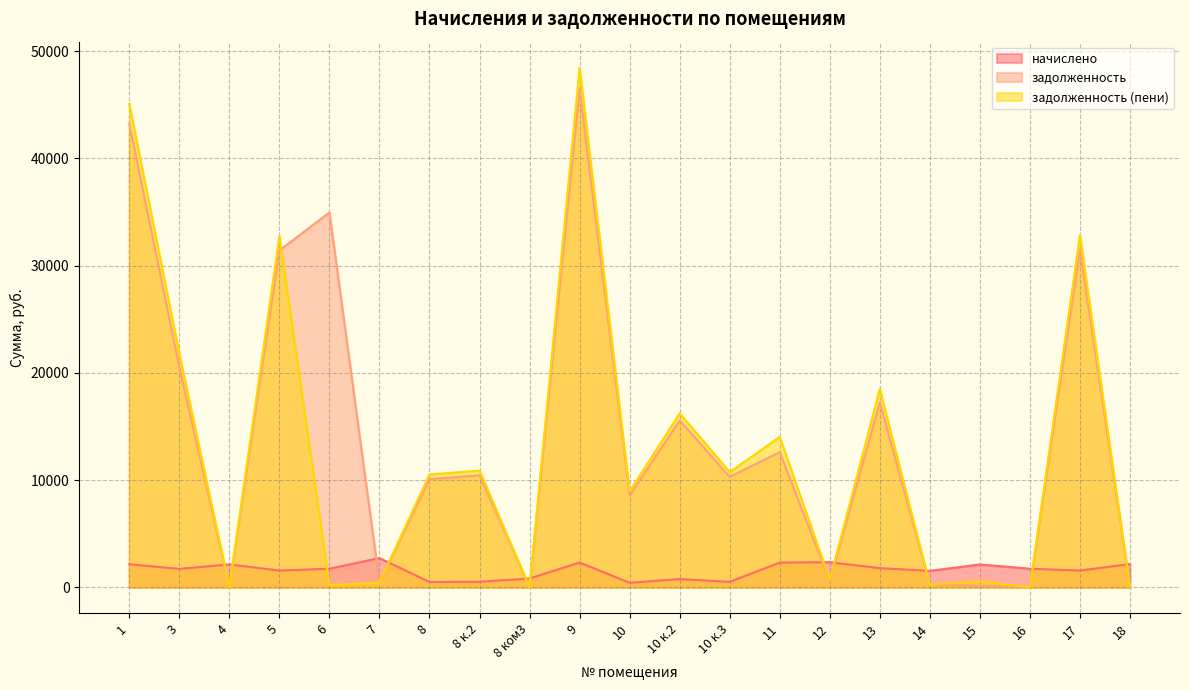

Where is the first local minimum for начислено?

3